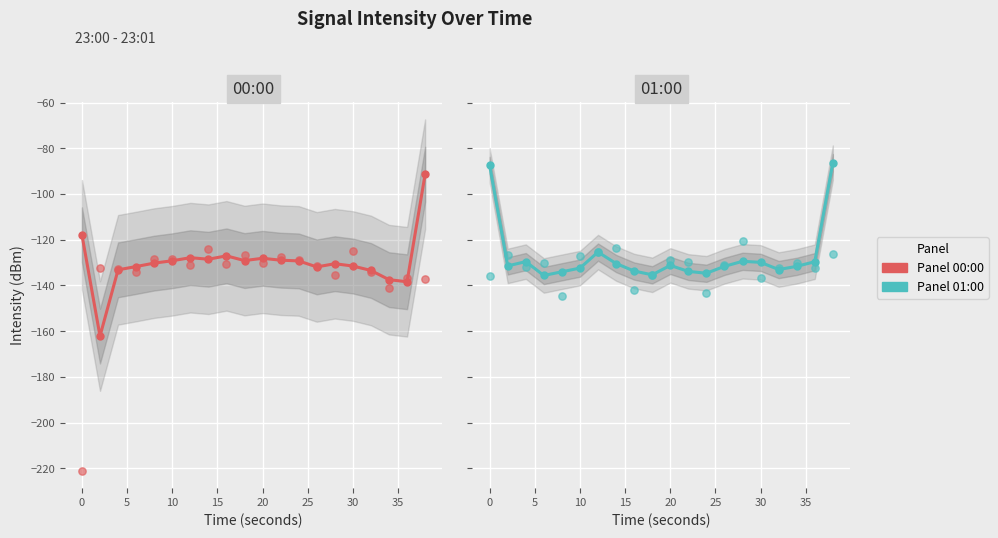

Which series reaches the minimum Y coordinate?

Panel 00:00 data